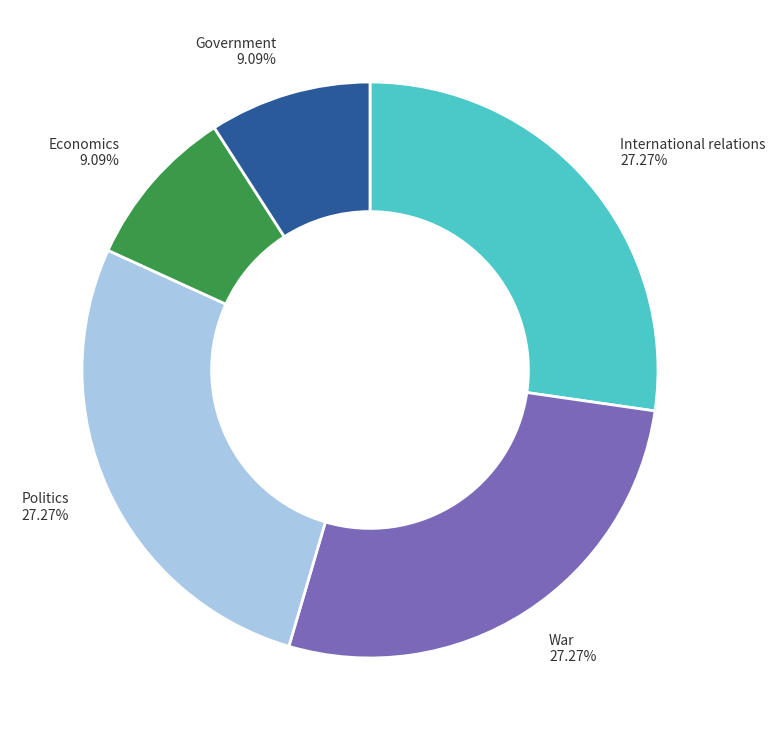

What is the ratio of the value at Politics to the value at International relations?

1.0